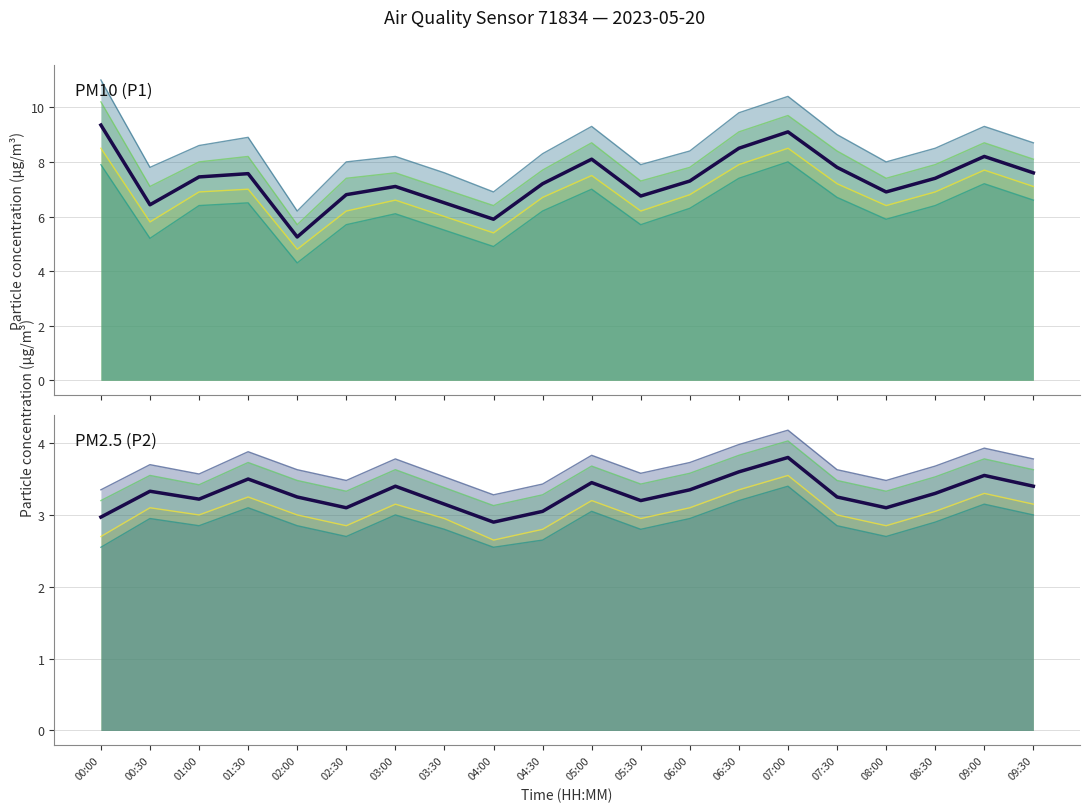

Which category has the highest value across all series?

00:00